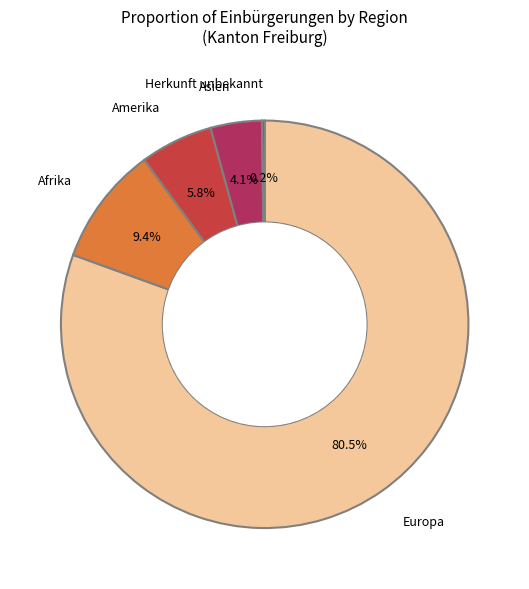

Is there a majority slice in this chart?

Yes